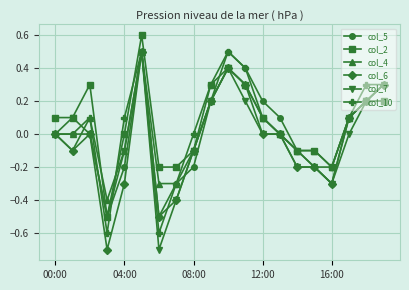

True or false: col_10 has more than 0 interior local peaks.

True